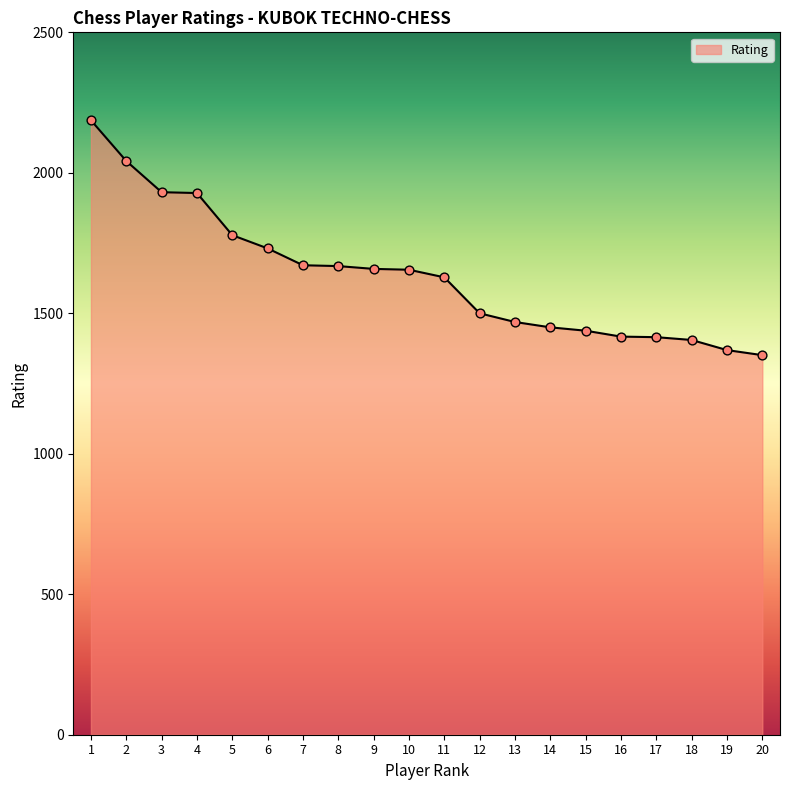

What is the change in value from 4 to 14?

-478